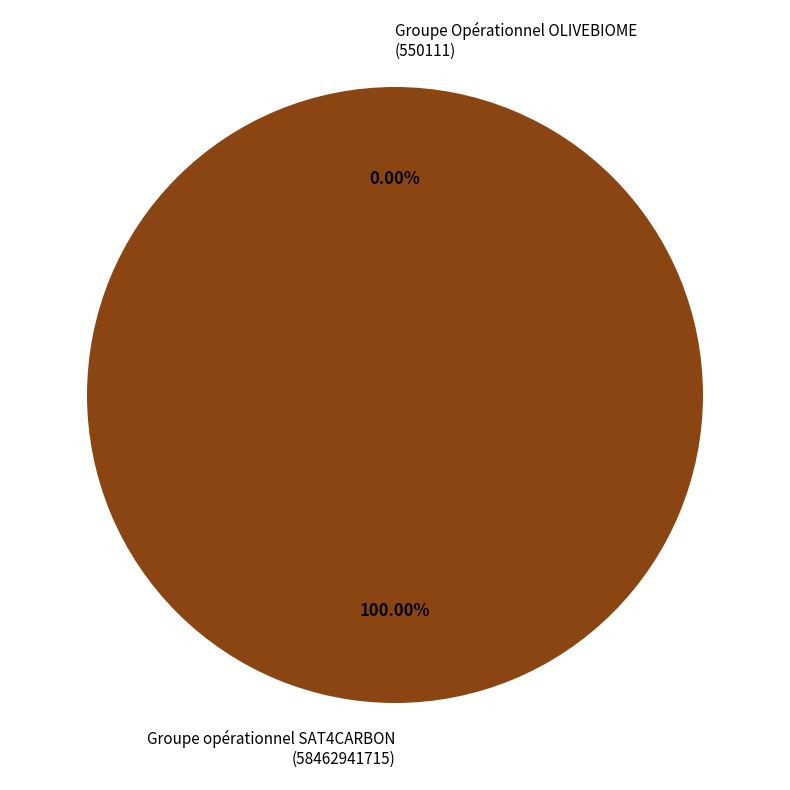

Between Groupe Opérationnel OLIVEBIOME
(550111) and Groupe opérationnel SAT4CARBON
(58462941715), which is larger?

Groupe opérationnel SAT4CARBON
(58462941715)